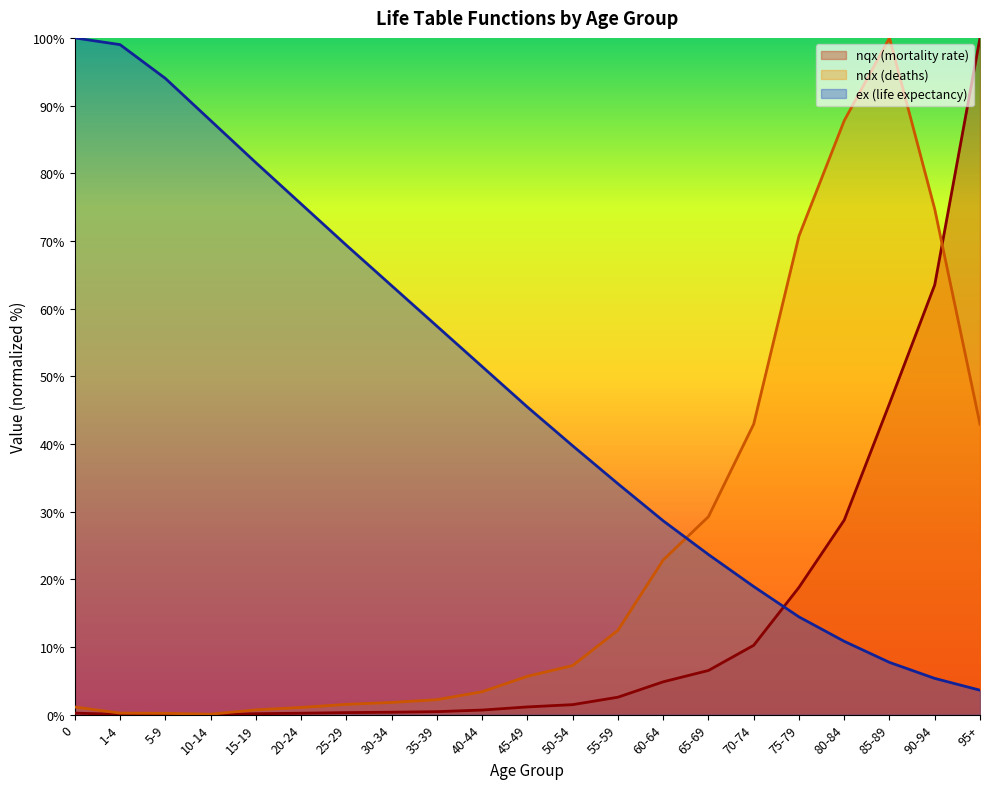

Rank the series by their average value, from highest to lowest.

ex (life expectancy), ndx (deaths), nqx (mortality rate)